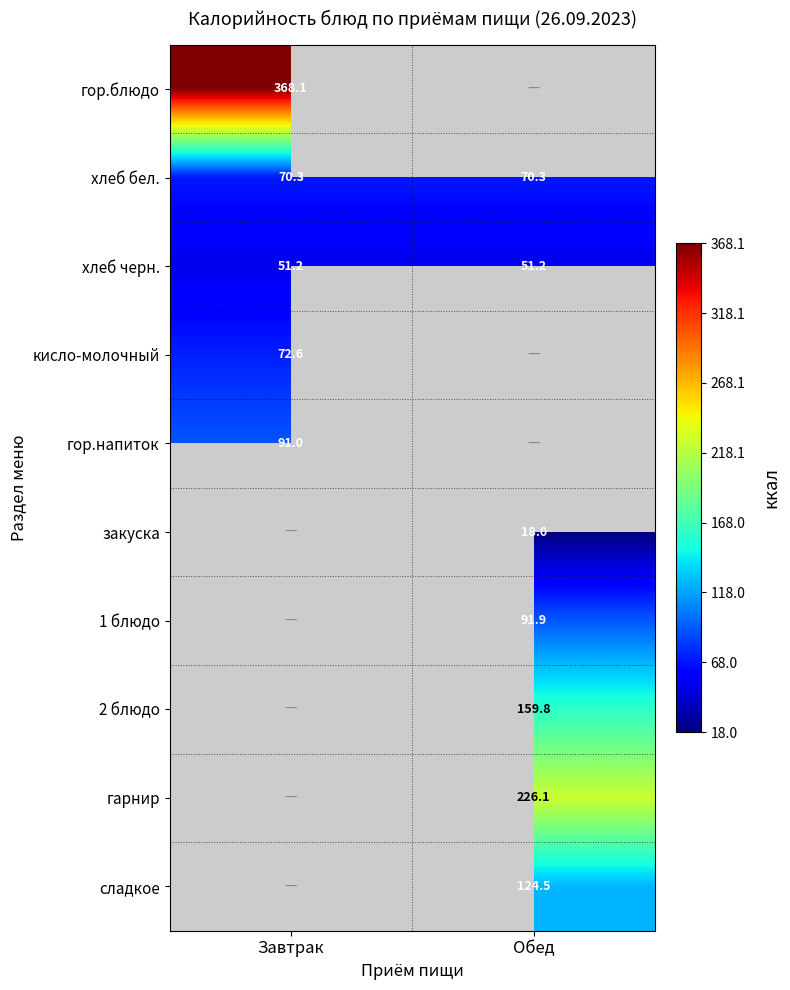

What value does the хлеб черн. series have at Обед?

51.2